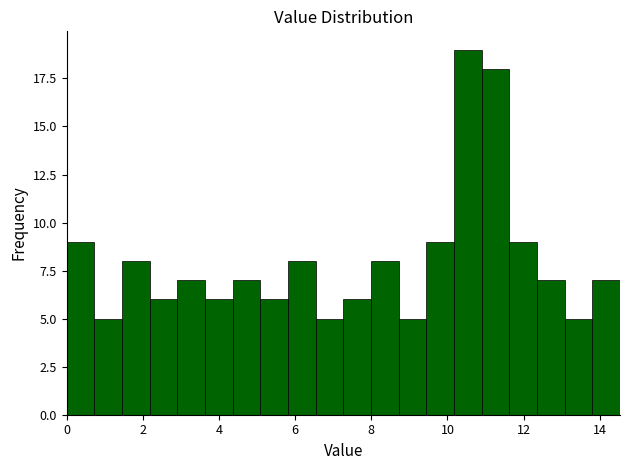

Read against the x-axis, roughly where is the centre of the tallest bar?

10.6